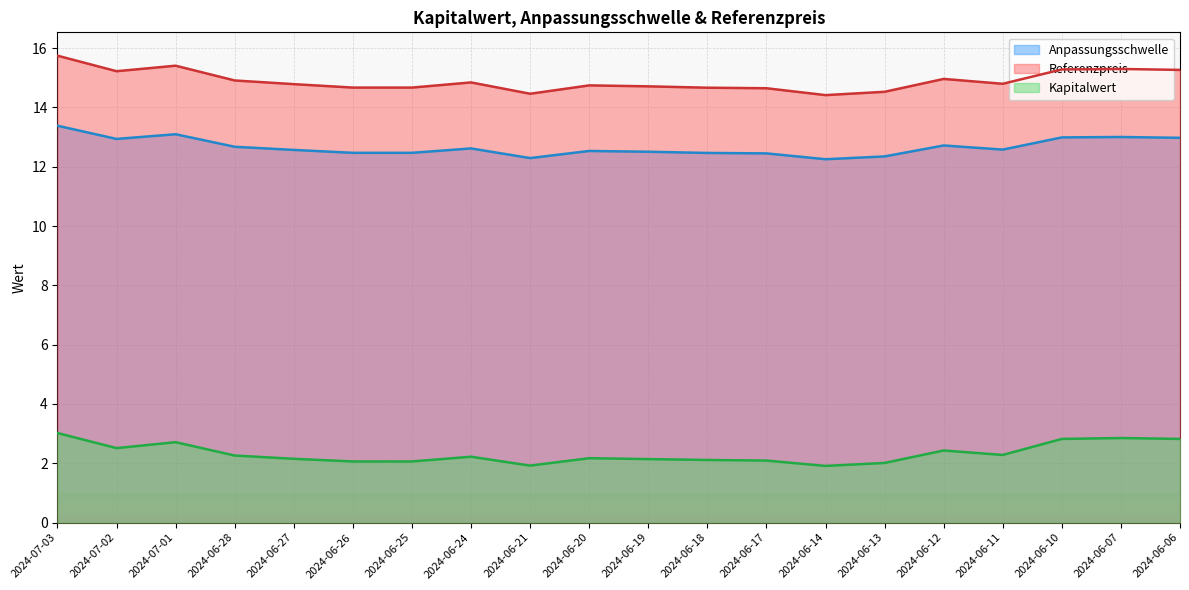

Rank the series by their maximum value, from lowest to highest.

Kapitalwert, Anpassungsschwelle, Referenzpreis